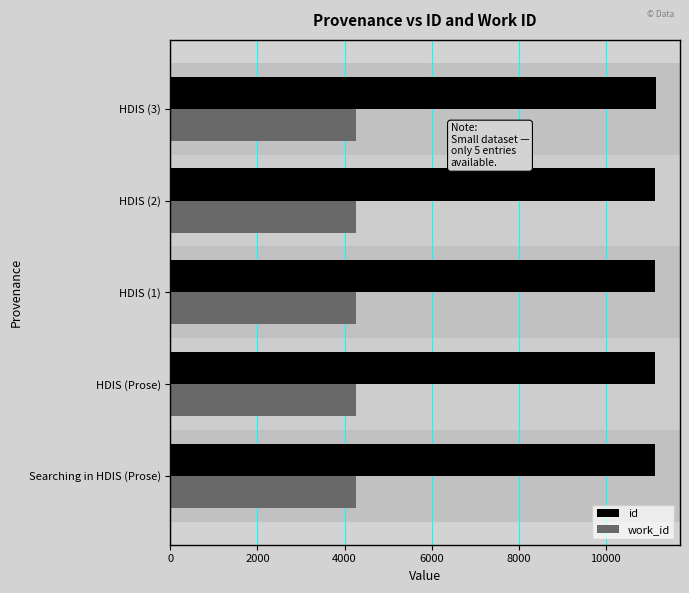

What is the highest value of the id series?

11150